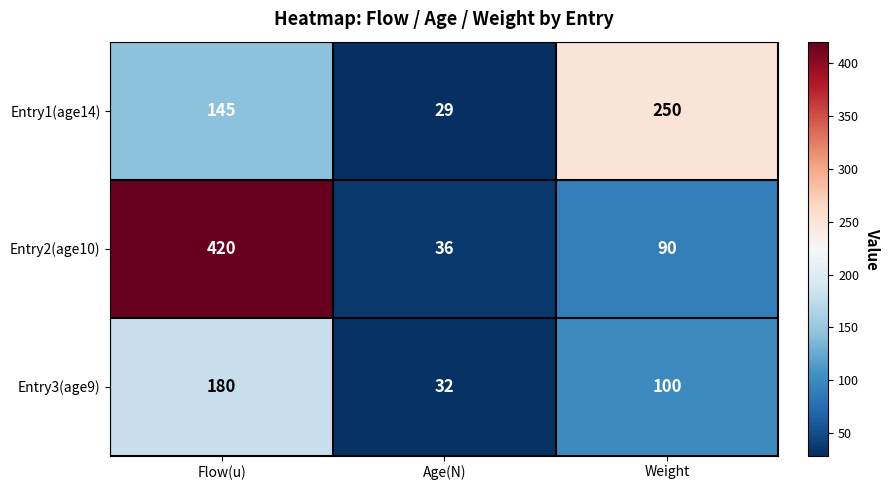

Which series has the largest total across all categories?

Entry2(age10)